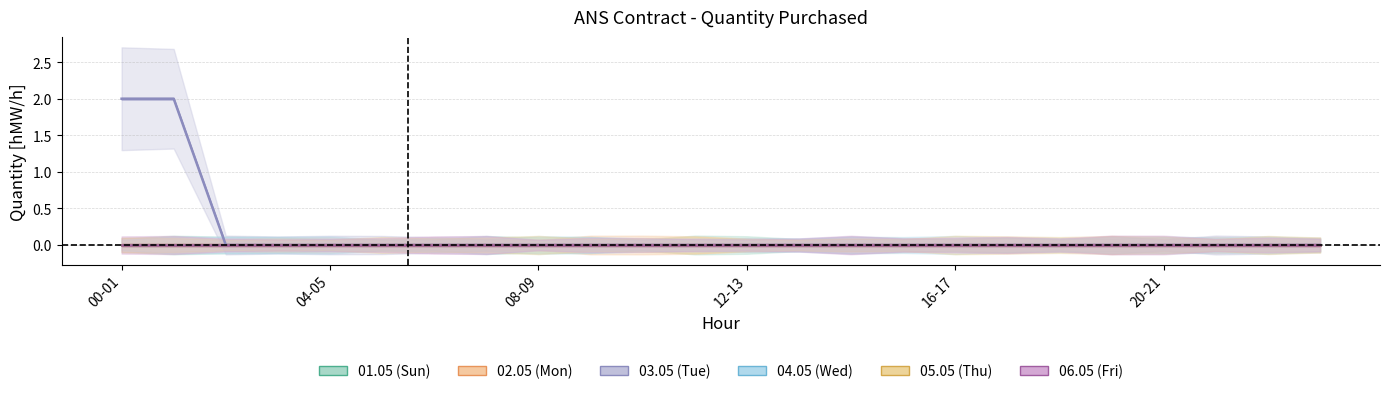

How many lines are shown in the chart?

6